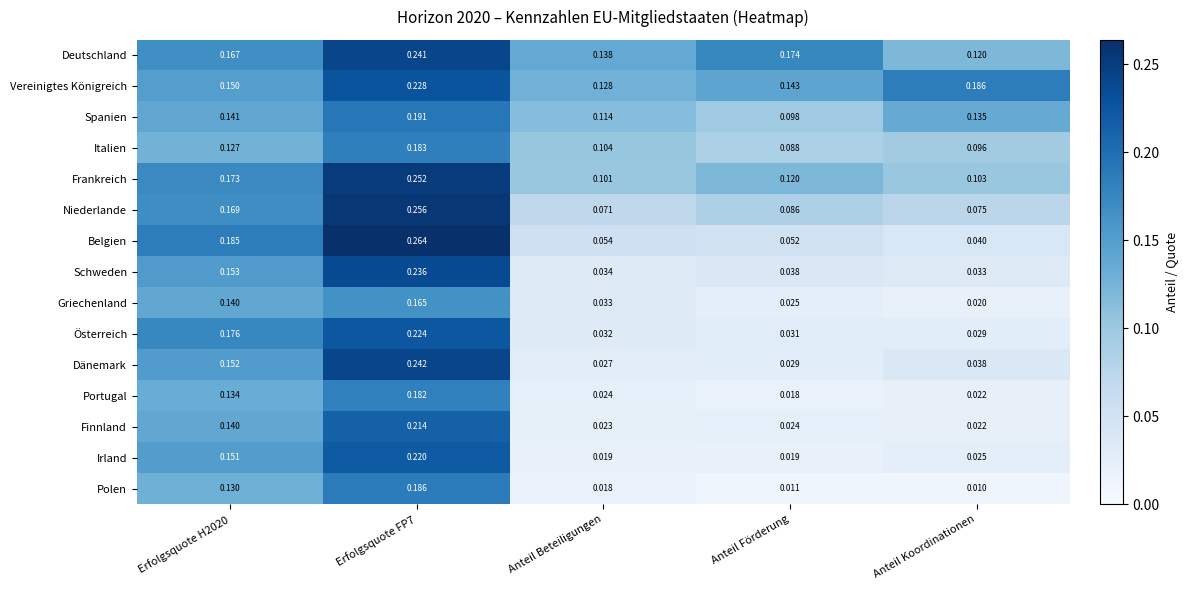

What is the total value across all series at Erfolgsquote FP7?

3.3